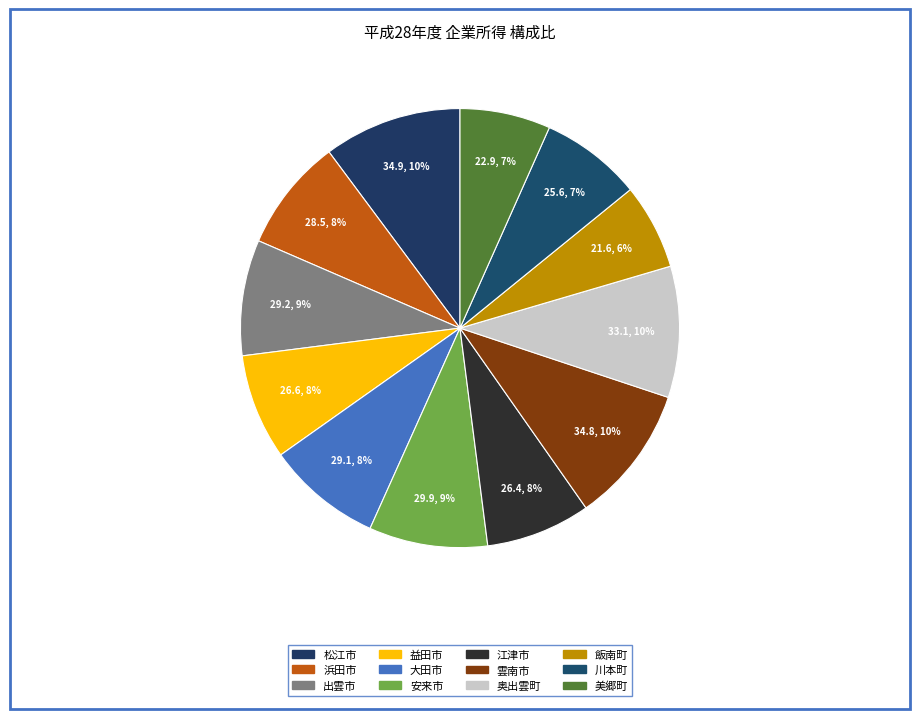

How many slices are in this pie chart?

12